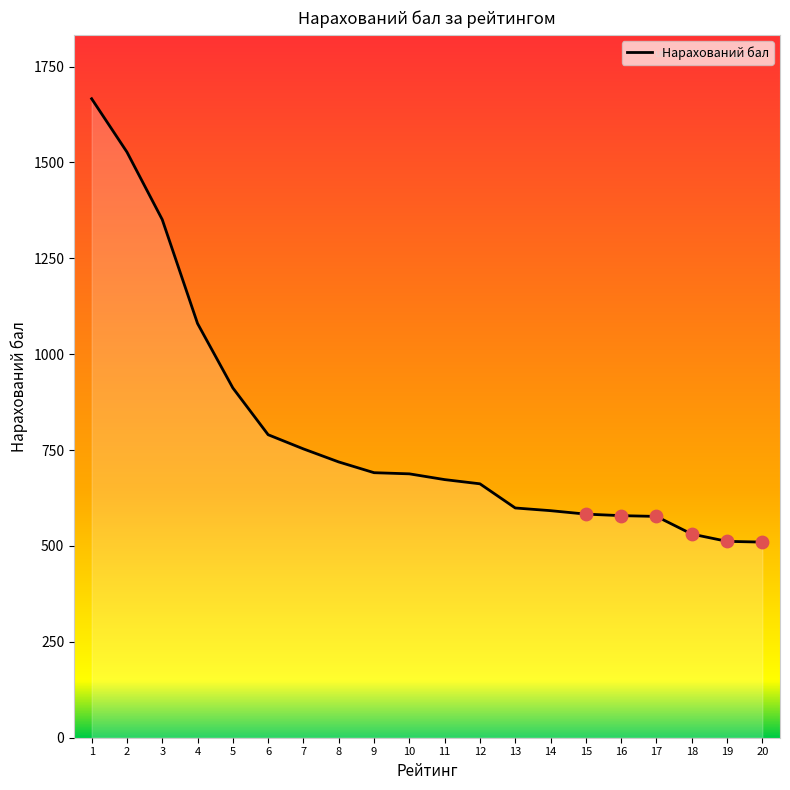

What is the change in value from 9 to 11?

-18